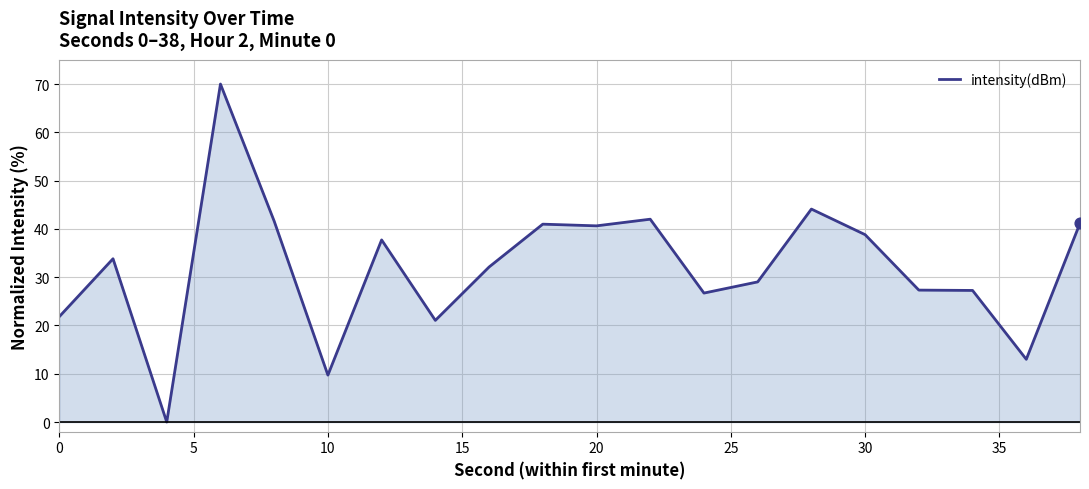

What is the difference between the maximum and minimum values?

70.0